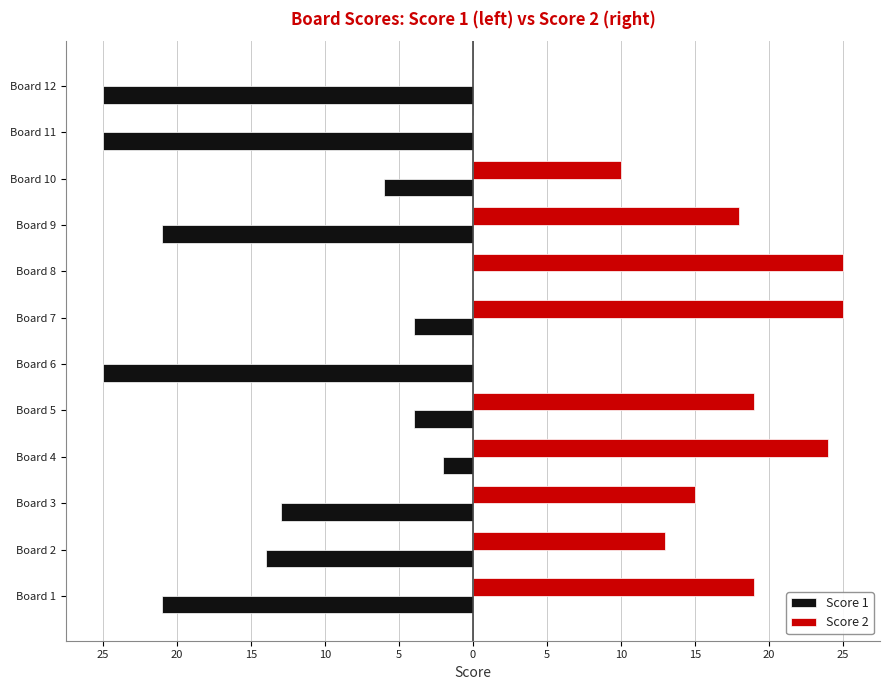

What is the value of the Score 1 bar at the 6th from the left?

-25